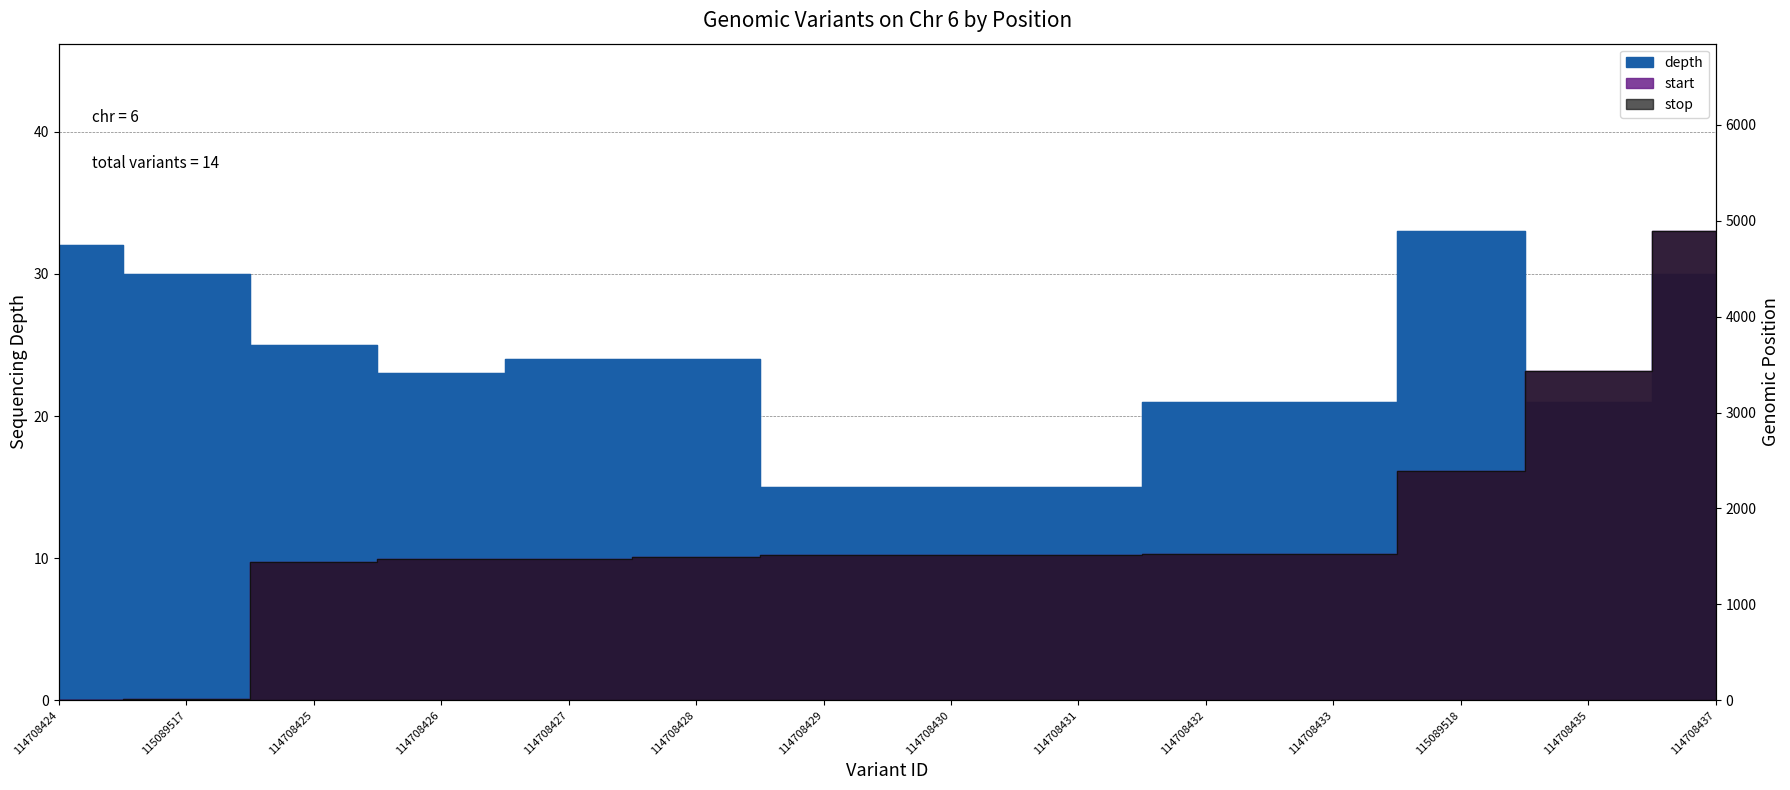

At which label does start first exceed 1511?

114708431